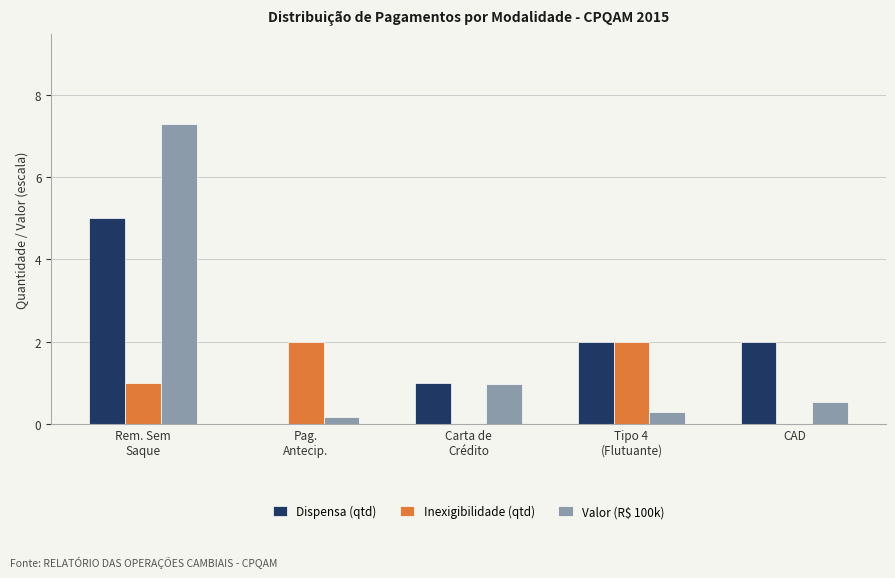

The value of Dispensa (qtd) at CAD is 2.0. True or false?

True